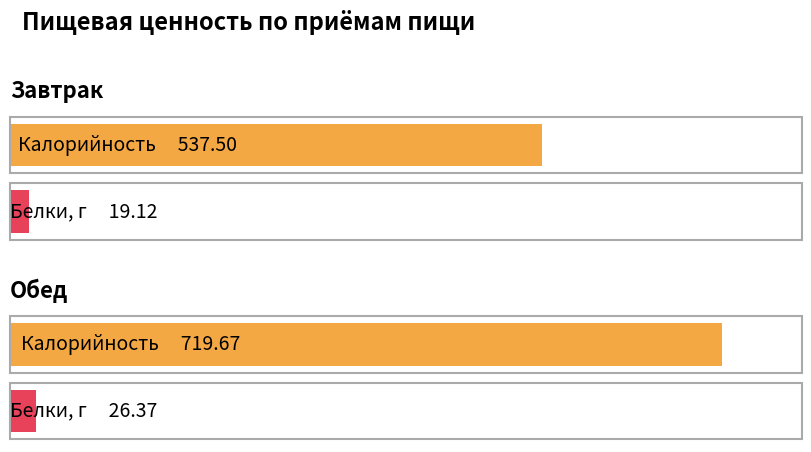

At Обед, list the series in order from largest to smallest.

Калорийность, Белки, г